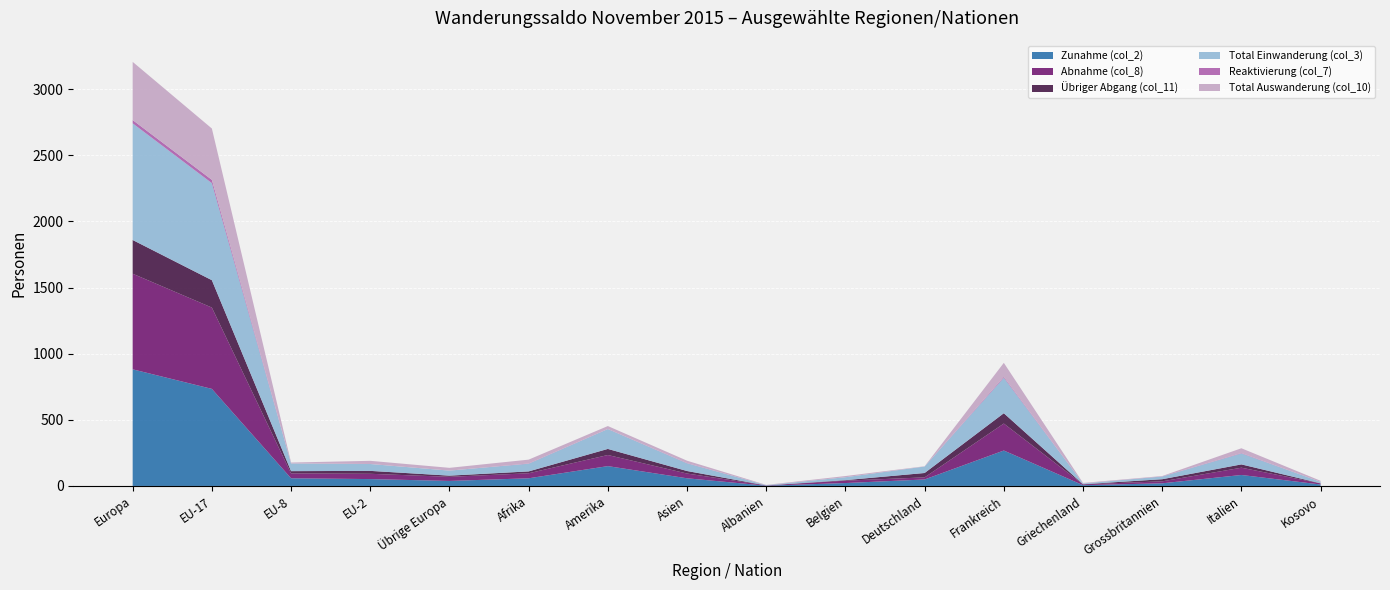

Reading right to left, list all the values displayed in this chart.

Zunahme (col_2): Kosovo=11	Italien=83	Grossbritannien=20	Griechenland=6	Frankreich=268	Deutschland=49	Belgien=22	Albanien=2	Asien=58	Amerika=150	Afrika=58	Übrige Europa=38	EU-2=52	EU-8=58	EU-17=734	Europa=882
Abnahme (col_8): Kosovo=8	Italien=55	Grossbritannien=15	Griechenland=6	Frankreich=204	Deutschland=16	Belgien=18	Albanien=2	Asien=36	Amerika=84	Afrika=38	Übrige Europa=31	EU-2=40	EU-8=37	EU-17=615	Europa=723
Übriger Abgang (col_11): Kosovo=1	Italien=25	Grossbritannien=16	Griechenland=1	Frankreich=78	Deutschland=33	Belgien=4	Albanien=0	Asien=19	Amerika=46	Afrika=14	Übrige Europa=9	EU-2=22	EU-8=17	EU-17=207	Europa=255
Total Einwanderung (col_3): Kosovo=11	Italien=83	Grossbritannien=20	Griechenland=6	Frankreich=268	Deutschland=49	Belgien=22	Albanien=2	Asien=58	Amerika=150	Afrika=58	Übrige Europa=38	EU-2=52	EU-8=58	EU-17=734	Europa=882
Reaktivierung (col_7): Kosovo=0	Italien=3	Grossbritannien=1	Griechenland=0	Frankreich=7	Deutschland=0	Belgien=0	Albanien=0	Asien=2	Amerika=1	Afrika=2	Übrige Europa=0	EU-2=0	EU-8=0	EU-17=25	Europa=25
Total Auswanderung (col_10): Kosovo=8	Italien=36	Grossbritannien=3	Griechenland=4	Frankreich=106	Deutschland=2	Belgien=9	Albanien=2	Asien=18	Amerika=22	Afrika=29	Übrige Europa=21	EU-2=24	EU-8=7	EU-17=388	Europa=440